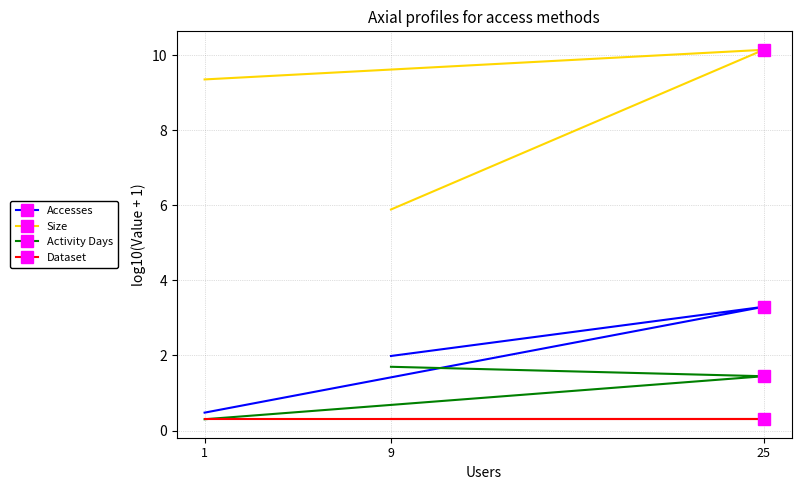

What are all the series names shown in the legend?

Accesses, Size, Activity Days, Dataset